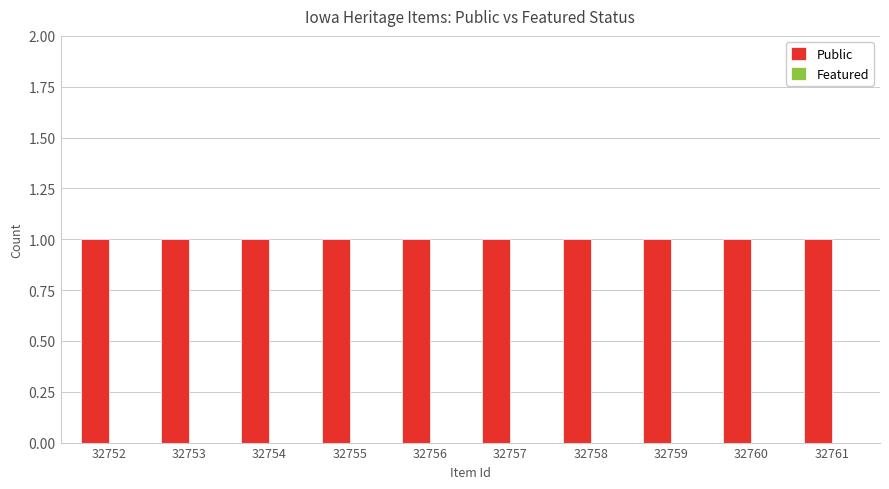

The Public series shows 1 at 32761. True or false?

True